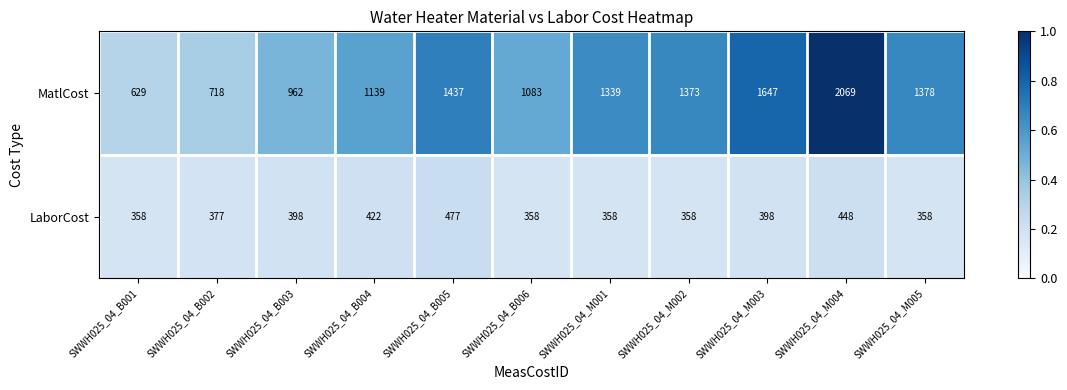

Reading left to right, transcribe all the data shown in this chart.

MatlCost: 629	718	962	1139	1437	1083	1339	1373	1647	2069	1378
LaborCost: 358	377	398	422	477	358	358	358	398	448	358